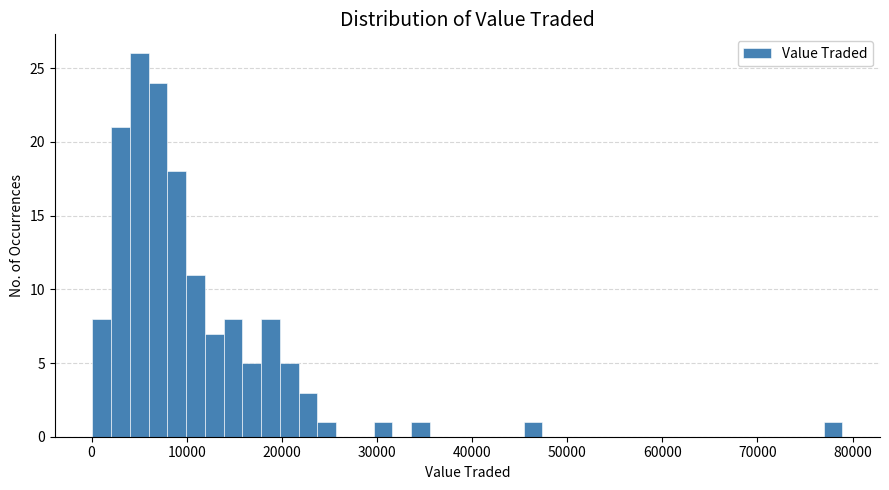

Read against the x-axis, roughly where is the centre of the tallest bar?

5000